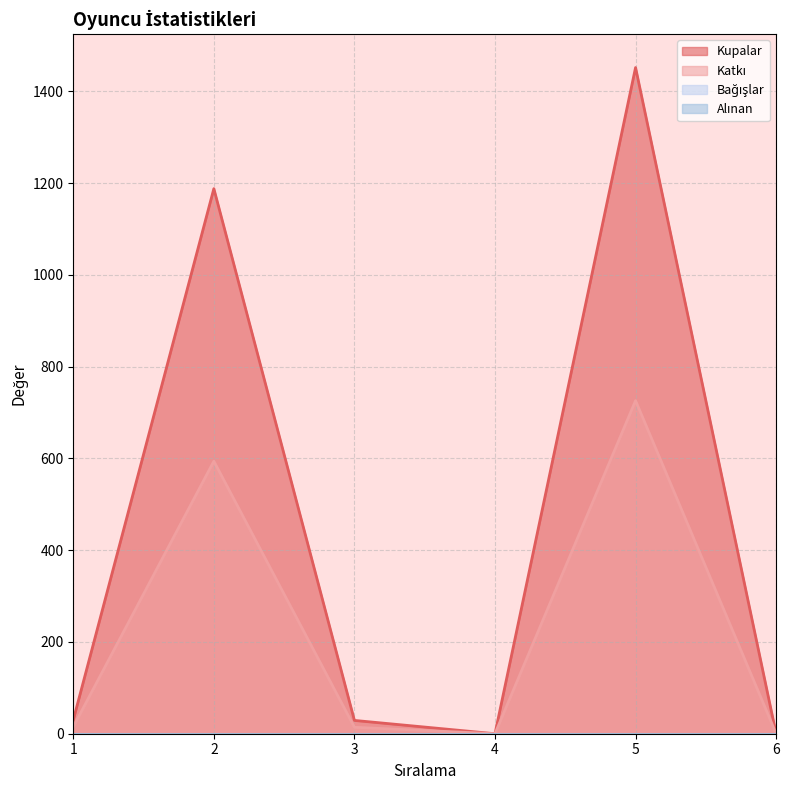

Reading left to right, transcribe all the data shown in this chart.

Kupalar: 30	1188	29	0	1452	0
Katkı: 15	594	14	0	726	0